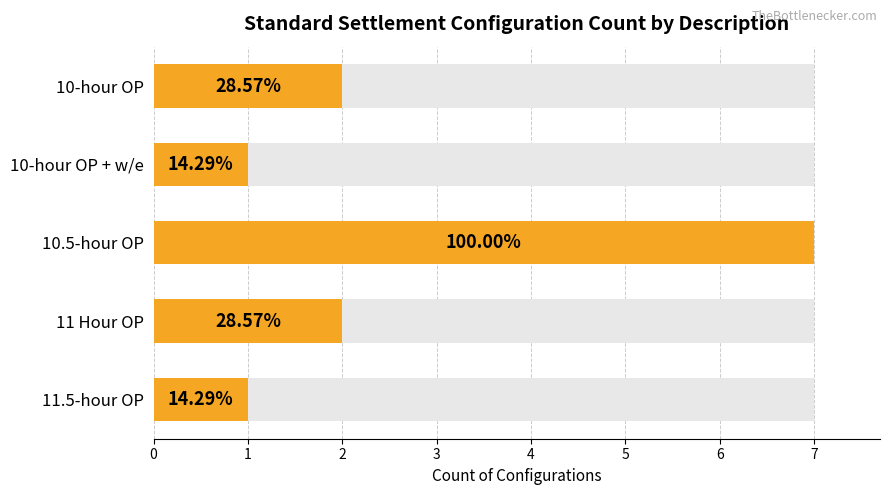

How many values are between 1 and 2?

4